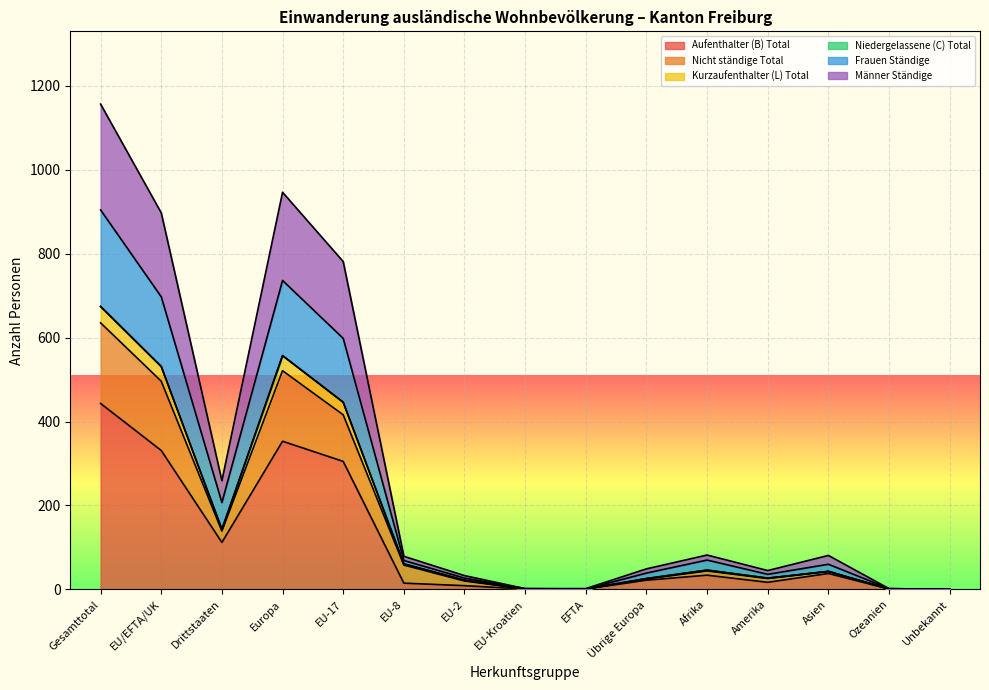

What is the approximate value of Männer Ständige at EU-8?

79